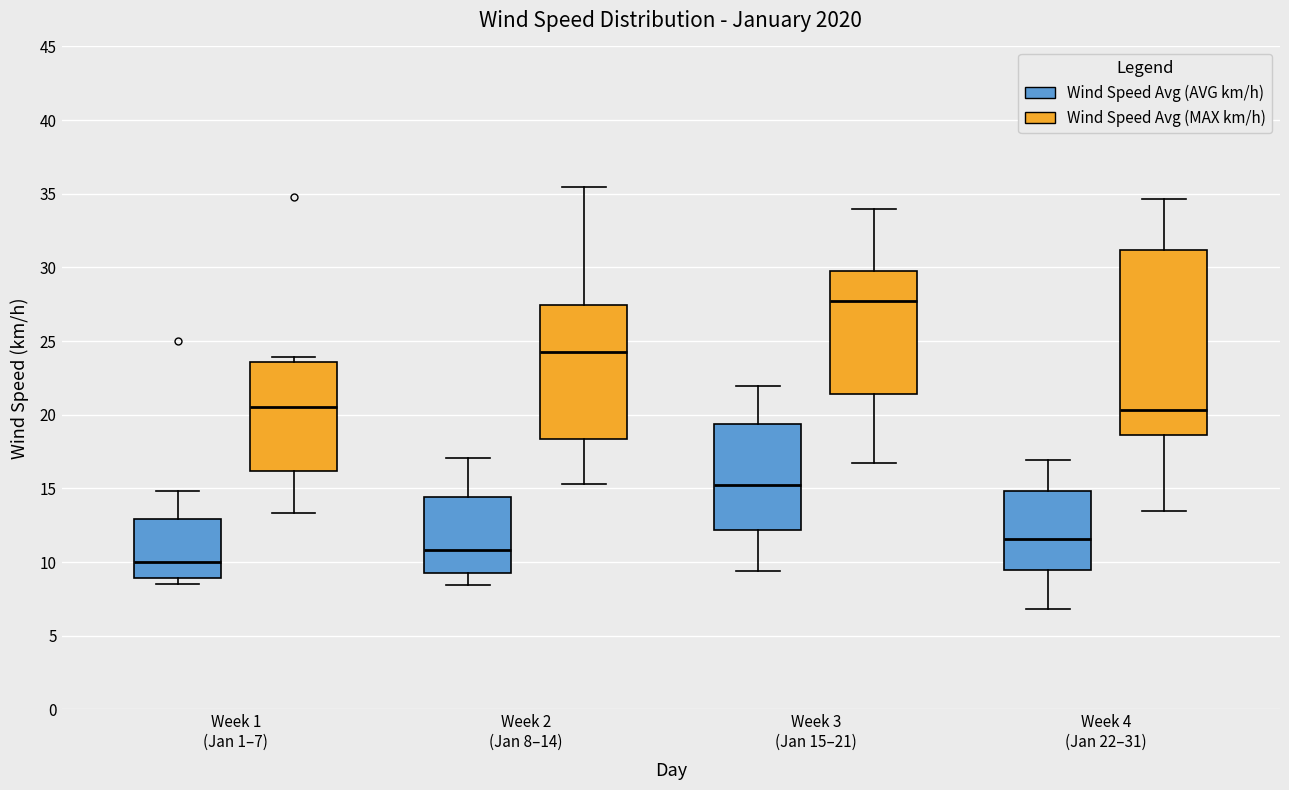

Which box has the lowest median line?

Week 1 (Jan 1–7) (Wind Speed Avg (AVG km/h))